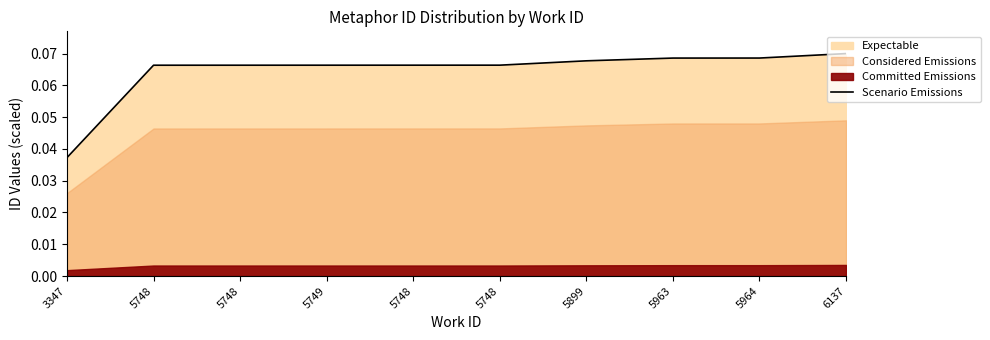

The value at 5963 is 0.1. True or false?

True